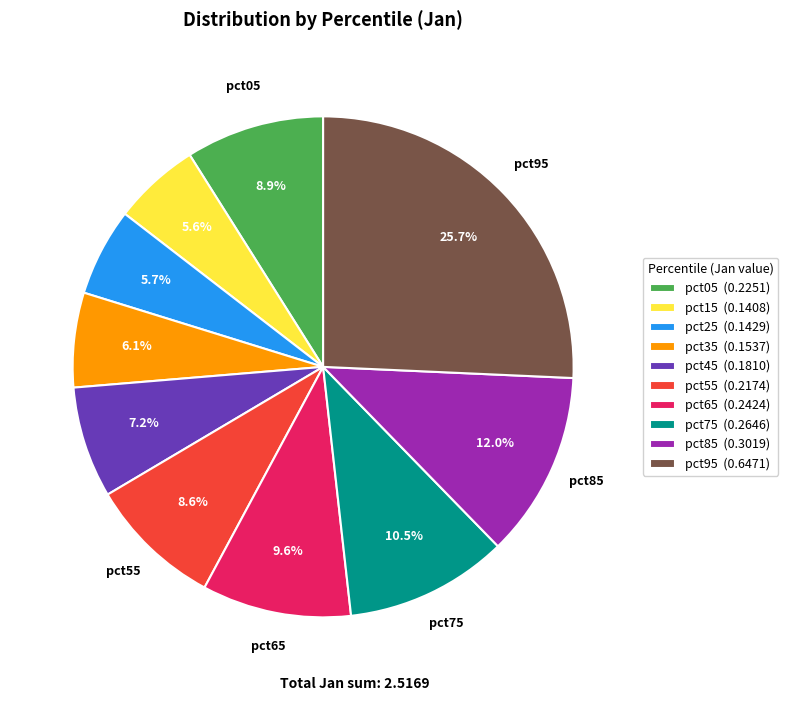

Which has a higher value, pct45 (0.1810) or pct75 (0.2646)?

pct75 (0.2646)